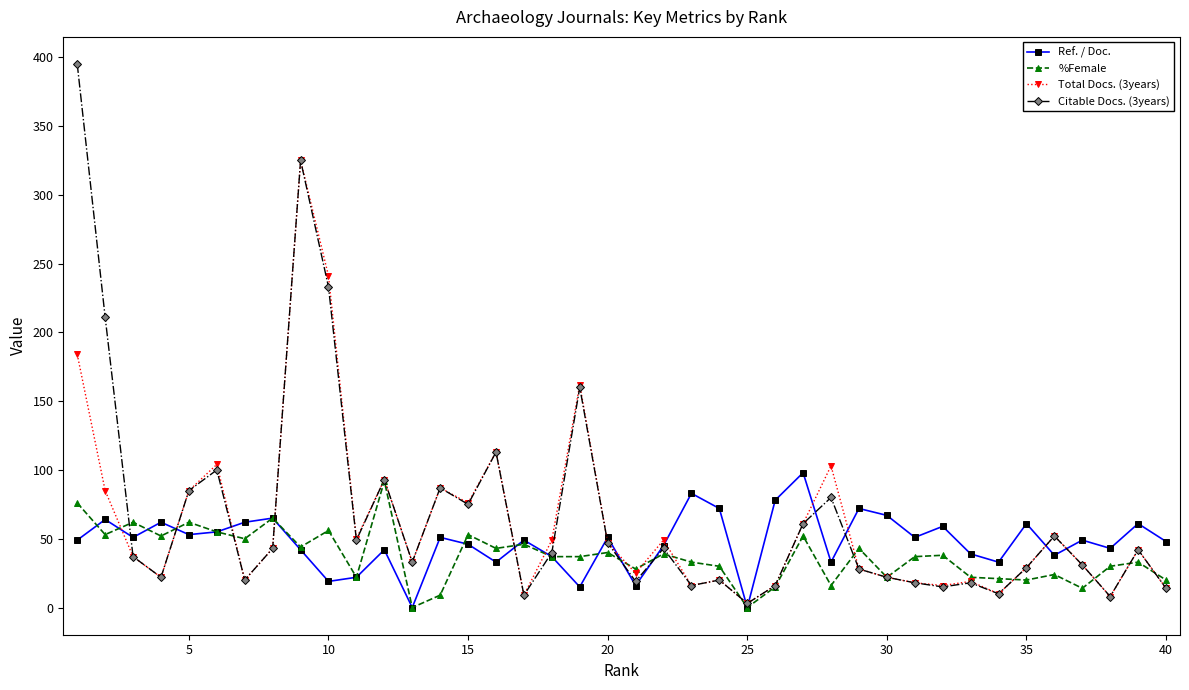

Which series has the largest range (max minus min)?

Citable Docs. (3years)